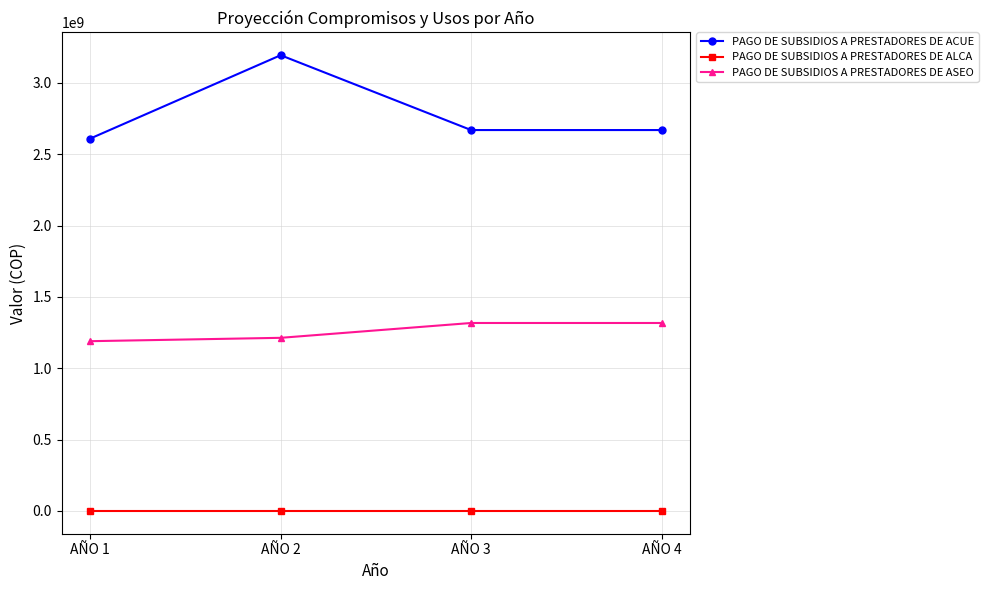

Which series has the widest spread of values?

PAGO DE SUBSIDIOS A PRESTADORES DE ACUE